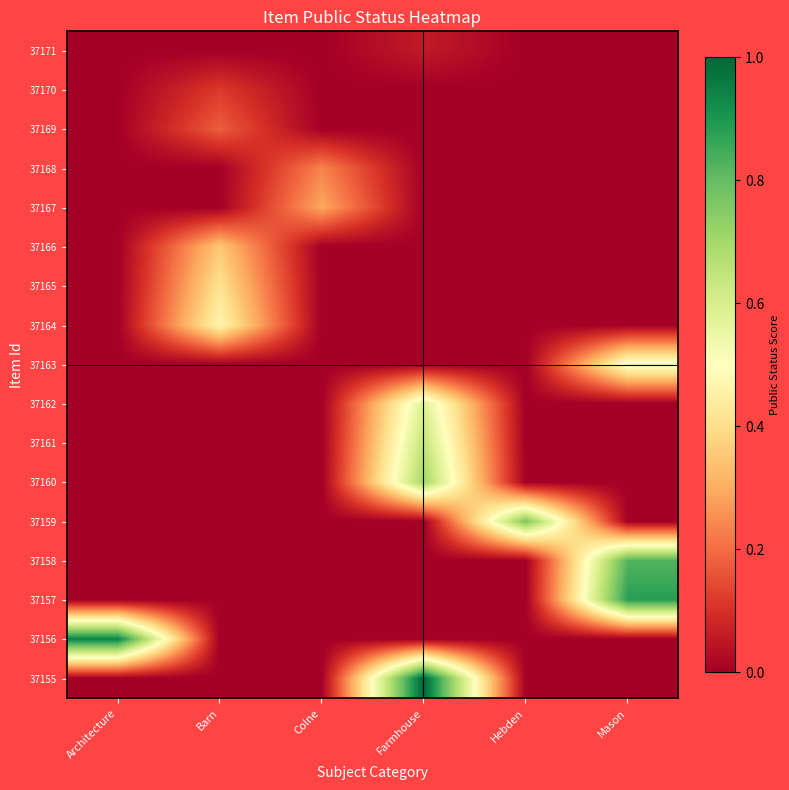

Reading right to left, what are all the values shown in this chart?

37171: Mason=0.0	Hebden=0.0	Farmhouse=0.1	Colne=0.0	Barn=0.0	Architecture=0.0
37170: Mason=0.0	Hebden=0.0	Farmhouse=0.0	Colne=0.0	Barn=0.1	Architecture=0.0
37169: Mason=0.0	Hebden=0.0	Farmhouse=0.0	Colne=0.0	Barn=0.2	Architecture=0.0
37168: Mason=0.0	Hebden=0.0	Farmhouse=0.0	Colne=0.2	Barn=0.0	Architecture=0.0
37167: Mason=0.0	Hebden=0.0	Farmhouse=0.0	Colne=0.3	Barn=0.0	Architecture=0.0
37166: Mason=0.0	Hebden=0.0	Farmhouse=0.0	Colne=0.0	Barn=0.4	Architecture=0.0
37165: Mason=0.0	Hebden=0.0	Farmhouse=0.0	Colne=0.0	Barn=0.4	Architecture=0.0
37164: Mason=0.0	Hebden=0.0	Farmhouse=0.0	Colne=0.0	Barn=0.5	Architecture=0.0
37163: Mason=0.5	Hebden=0.0	Farmhouse=0.0	Colne=0.0	Barn=0.0	Architecture=0.0
37162: Mason=0.0	Hebden=0.0	Farmhouse=0.6	Colne=0.0	Barn=0.0	Architecture=0.0
37161: Mason=0.0	Hebden=0.0	Farmhouse=0.6	Colne=0.0	Barn=0.0	Architecture=0.0
37160: Mason=0.0	Hebden=0.0	Farmhouse=0.7	Colne=0.0	Barn=0.0	Architecture=0.0
37159: Mason=0.0	Hebden=0.8	Farmhouse=0.0	Colne=0.0	Barn=0.0	Architecture=0.0
37158: Mason=0.8	Hebden=0.0	Farmhouse=0.0	Colne=0.0	Barn=0.0	Architecture=0.0
37157: Mason=0.9	Hebden=0.0	Farmhouse=0.0	Colne=0.0	Barn=0.0	Architecture=0.0
37156: Mason=0.0	Hebden=0.0	Farmhouse=0.0	Colne=0.0	Barn=0.0	Architecture=0.9
37155: Mason=0.0	Hebden=0.0	Farmhouse=1.0	Colne=0.0	Barn=0.0	Architecture=0.0